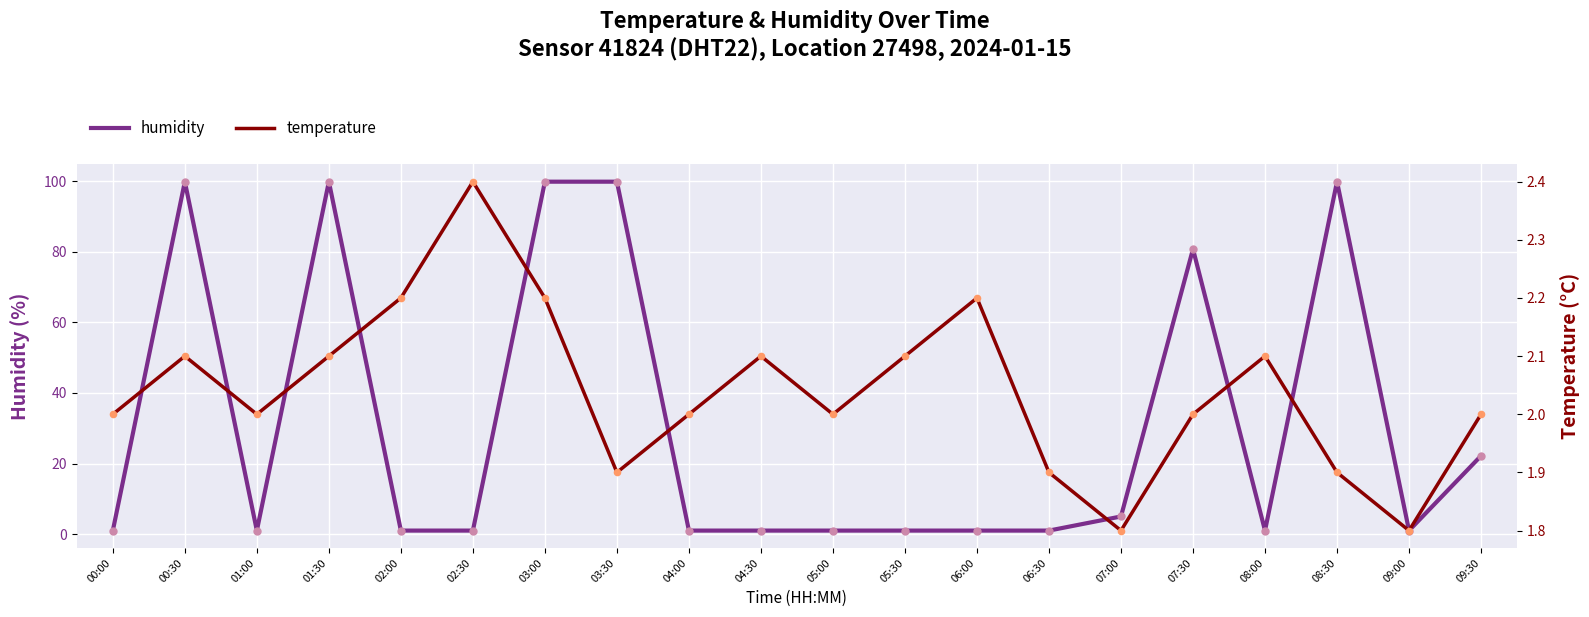

Which series contains the lowest Y value?

humidity